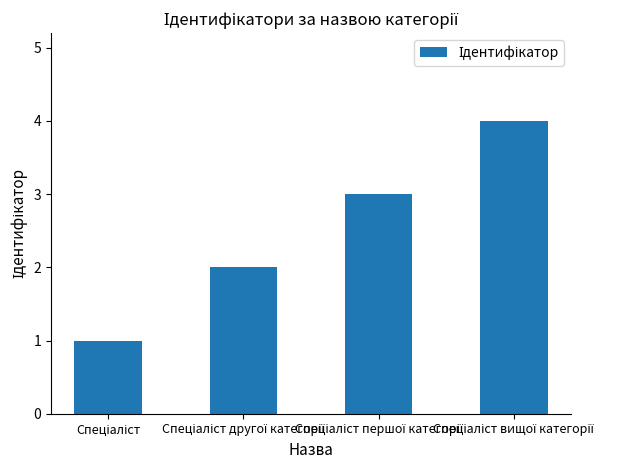

What is the maximum value shown in the chart?

4